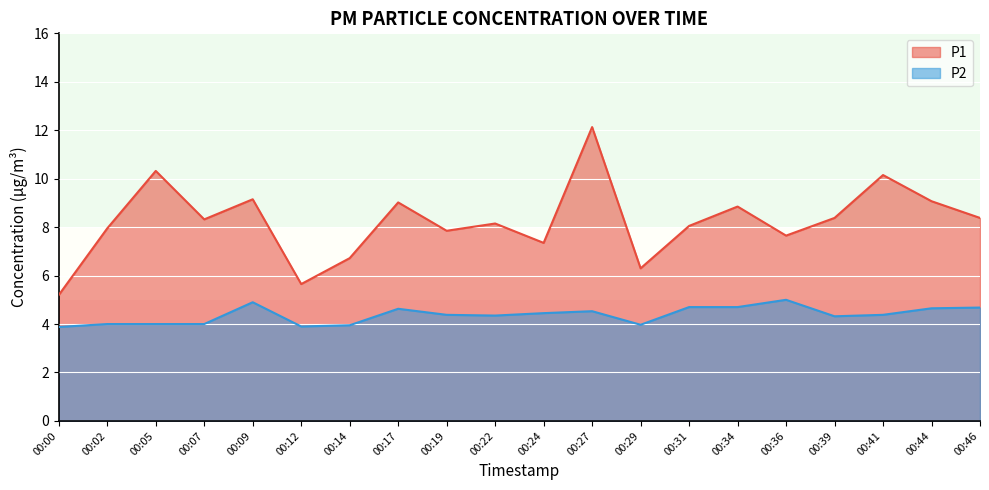

What is the value of the P2 point at the 1st from the left?

3.9